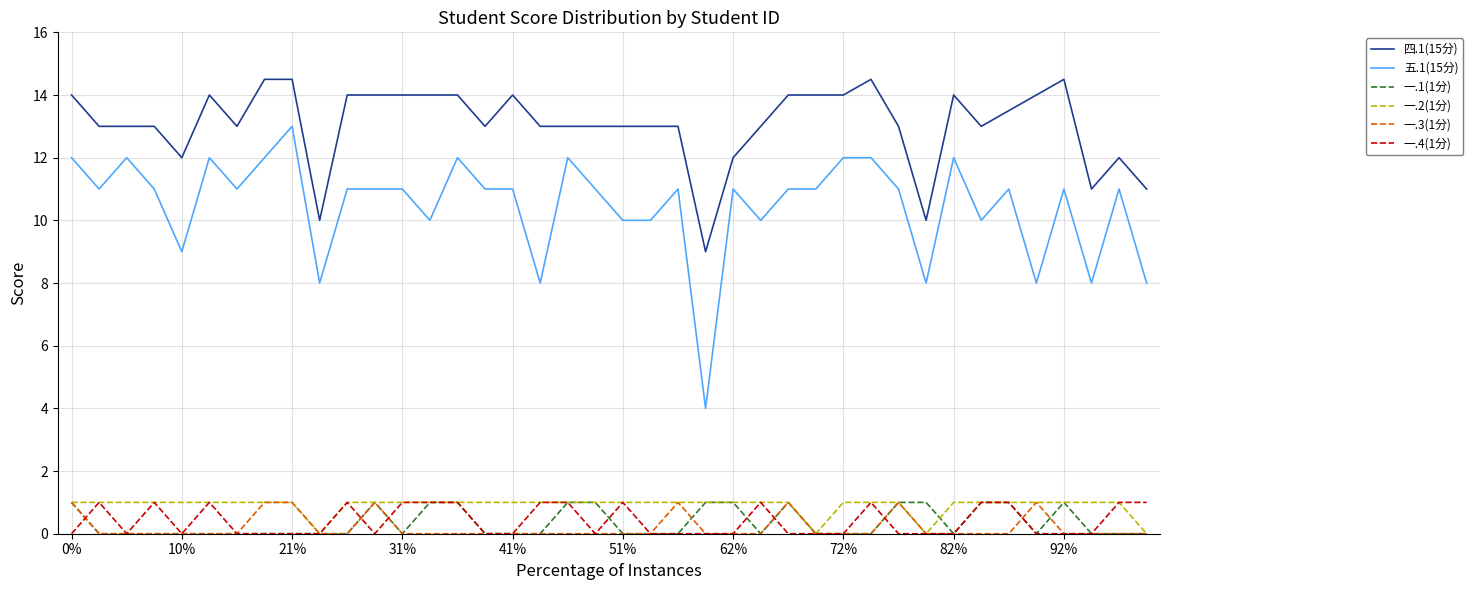

Which series has the widest spread of values?

五.1(15分)